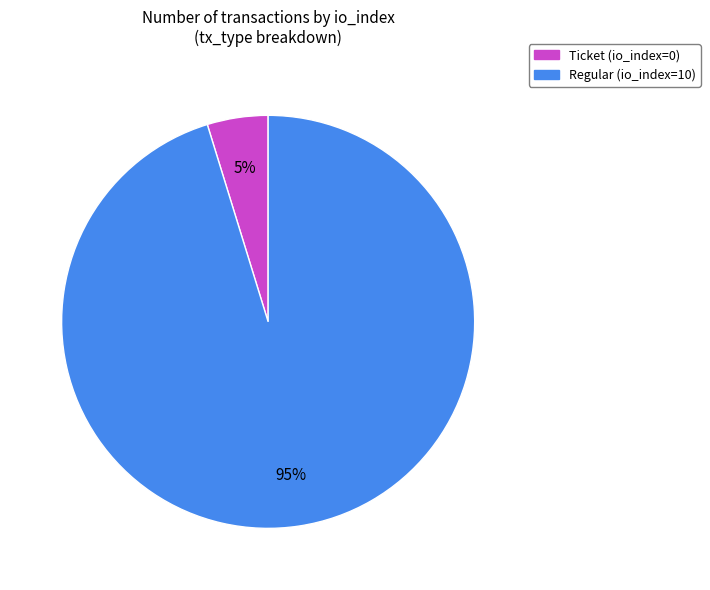

Is the sum of Ticket (io_index=0) and Regular (io_index=10) greater than half?

Yes